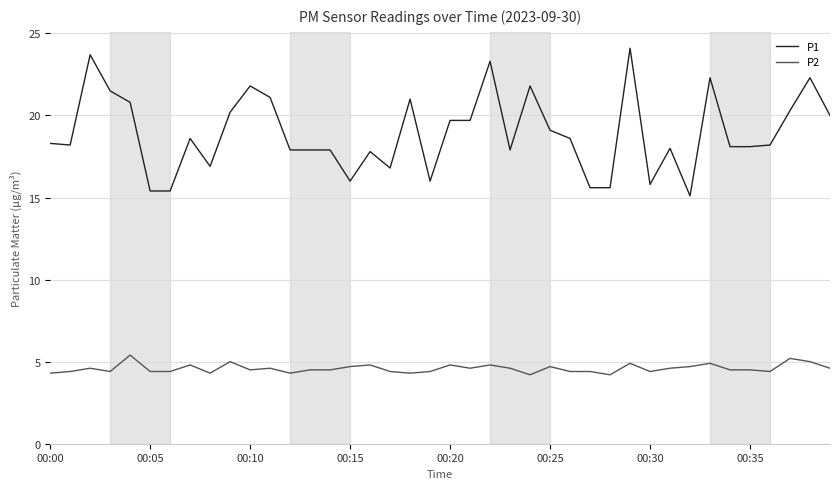

Which series has the largest range (max minus min)?

P1